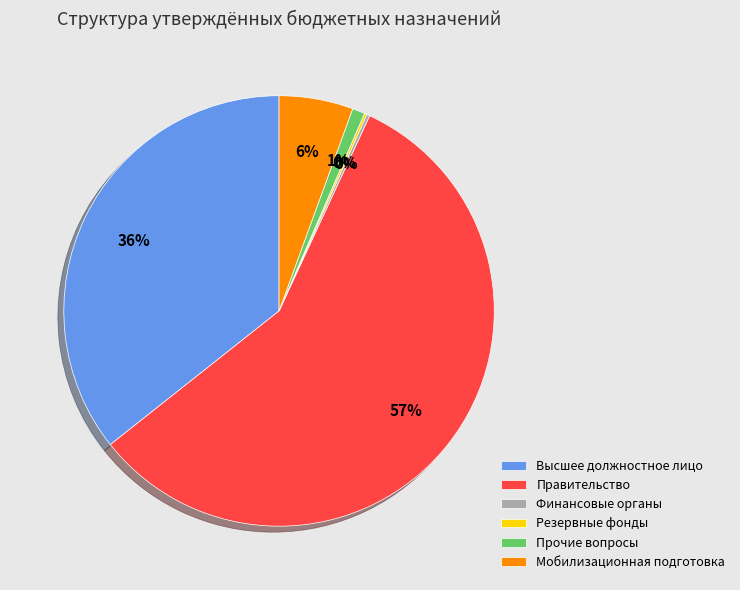

Is there a majority slice in this chart?

Yes